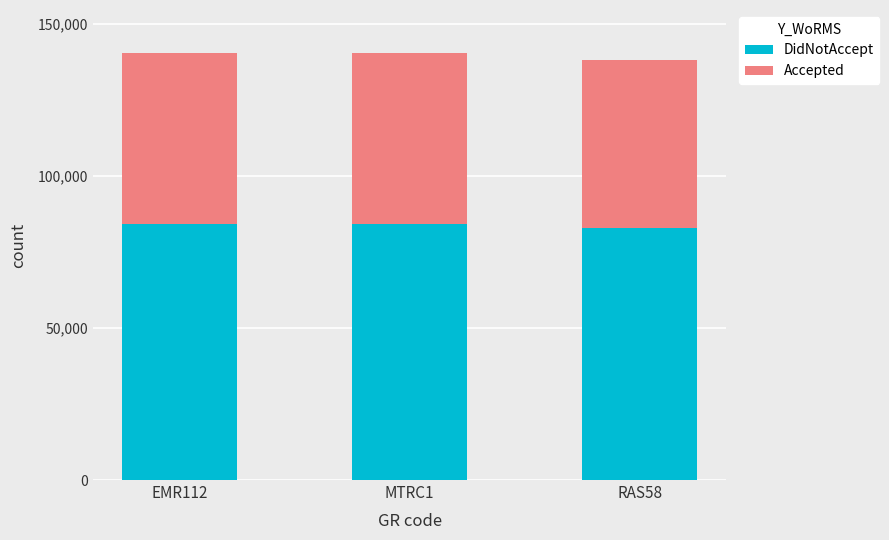

What is the minimum value for DidNotAccept?

82936